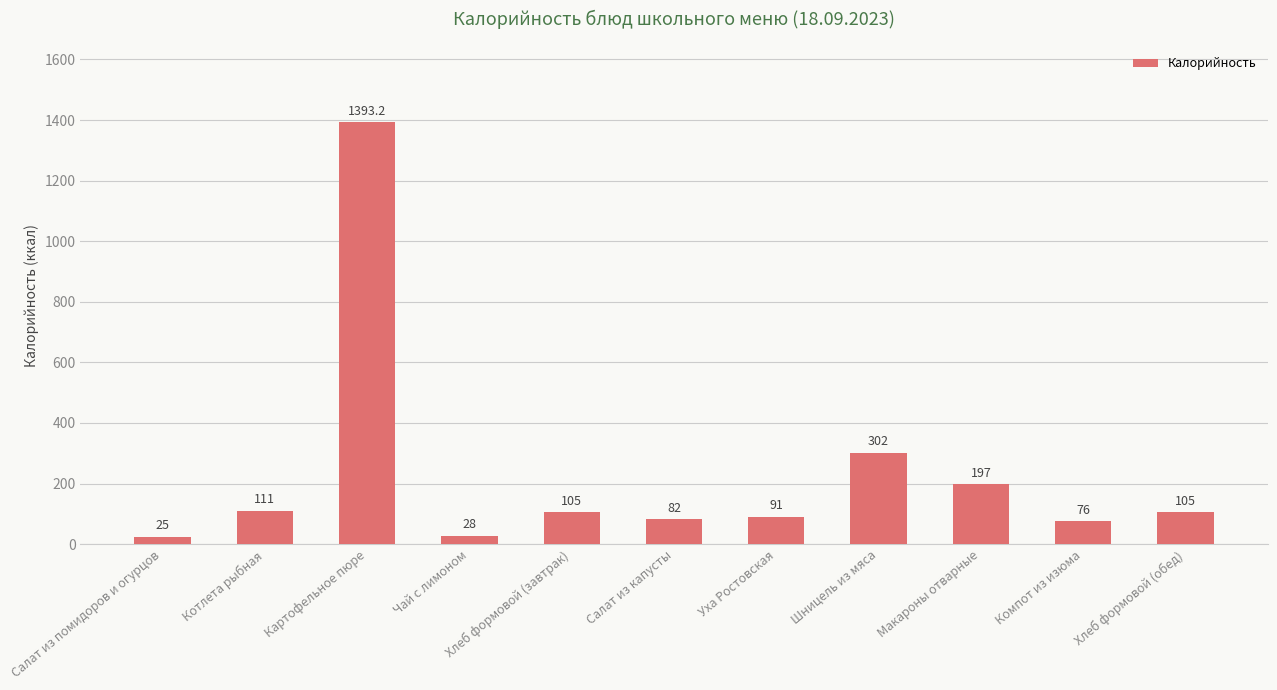

The value at Салат из капусты is 82.0. True or false?

True